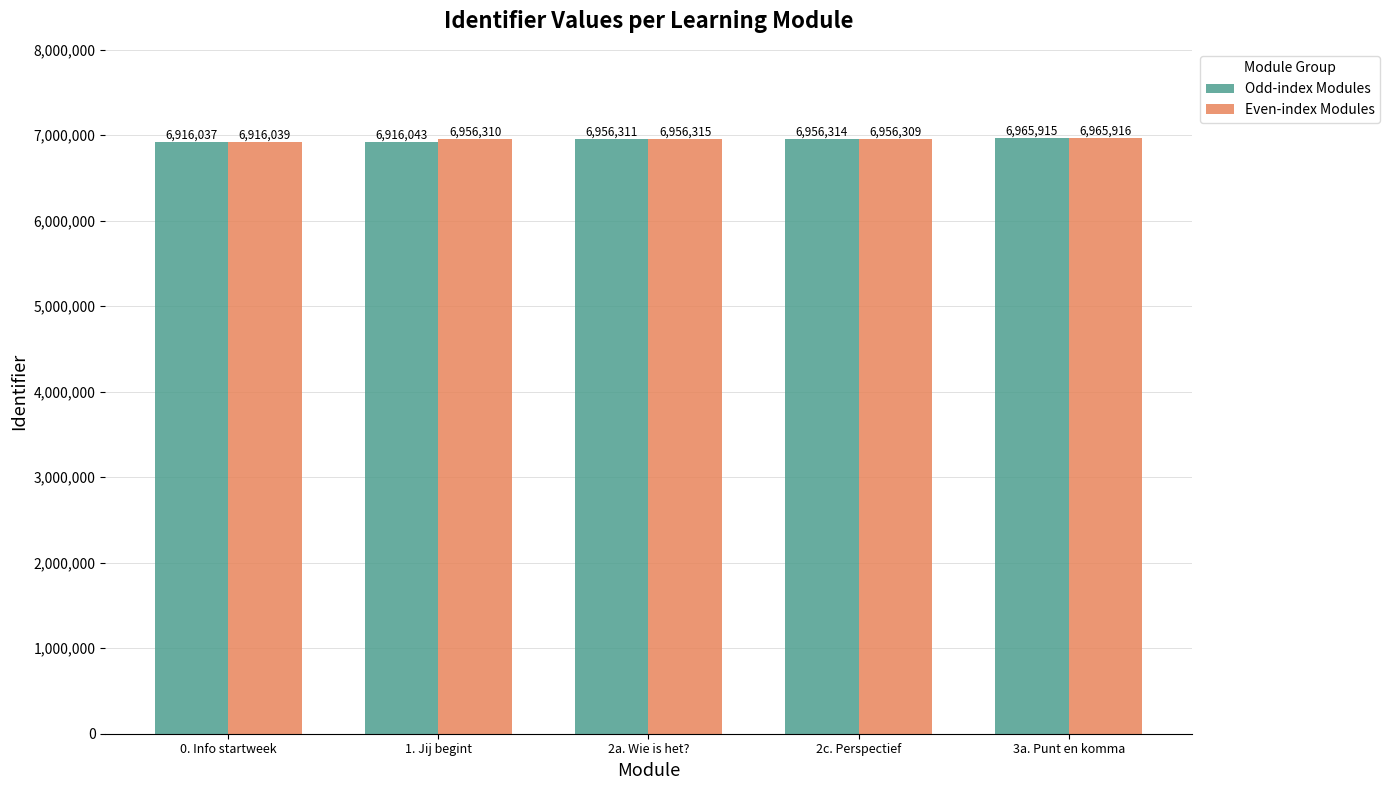

What is the difference between the maximum and minimum values in the Even-index Modules series?

49877